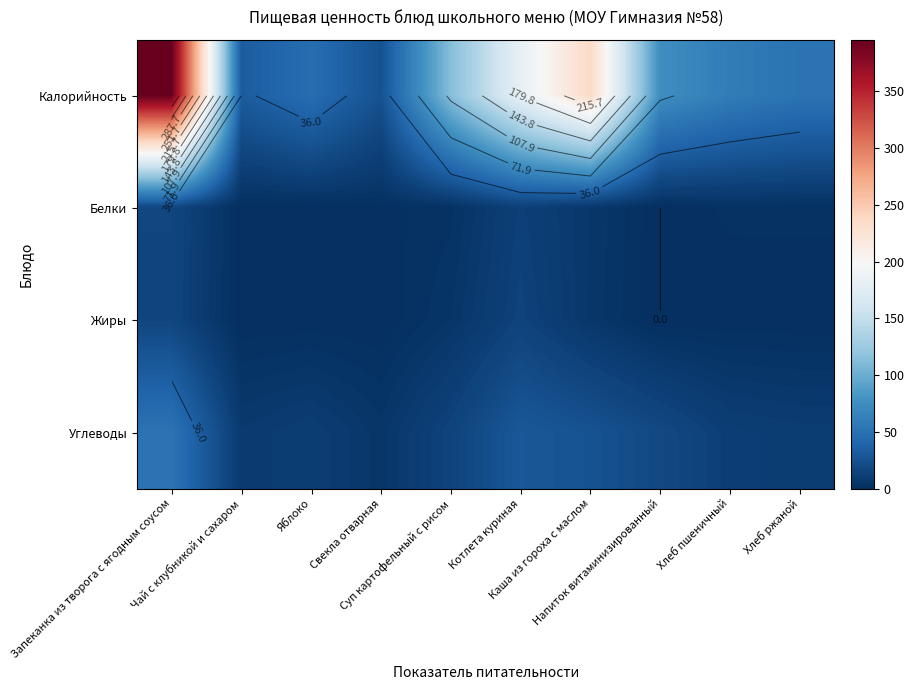

Is it true that Углеводы equals 52.2 at Запеканка из творога с ягодным соусом?

True